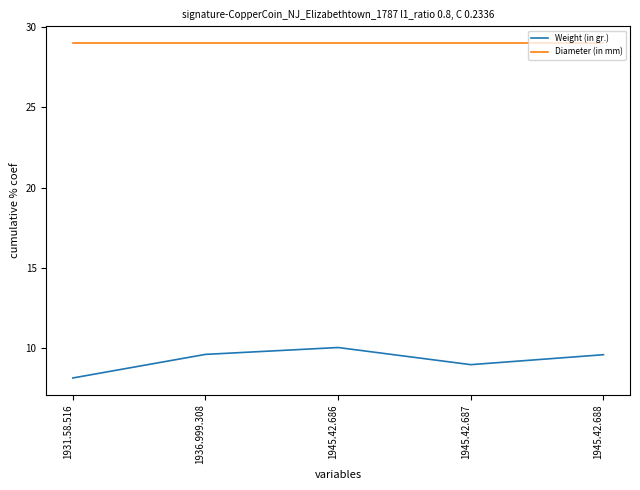

Which series has the widest spread of values?

Weight (in gr.)